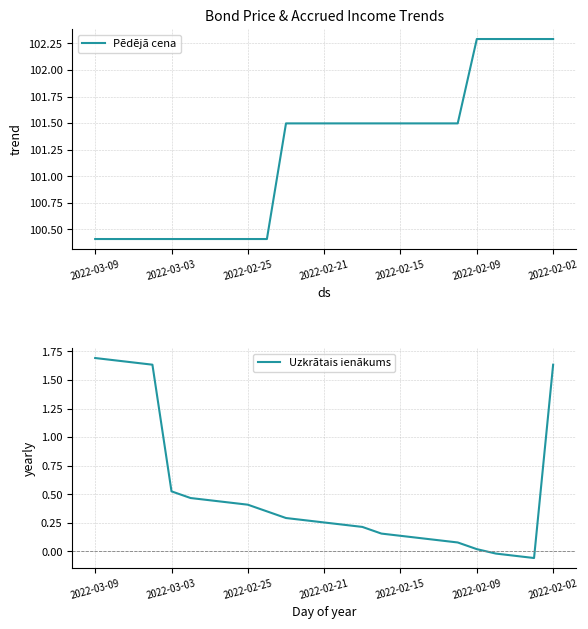

List the series in order of their overall mean, lowest first.

Uzkrātais ienākums, Pēdējā cena